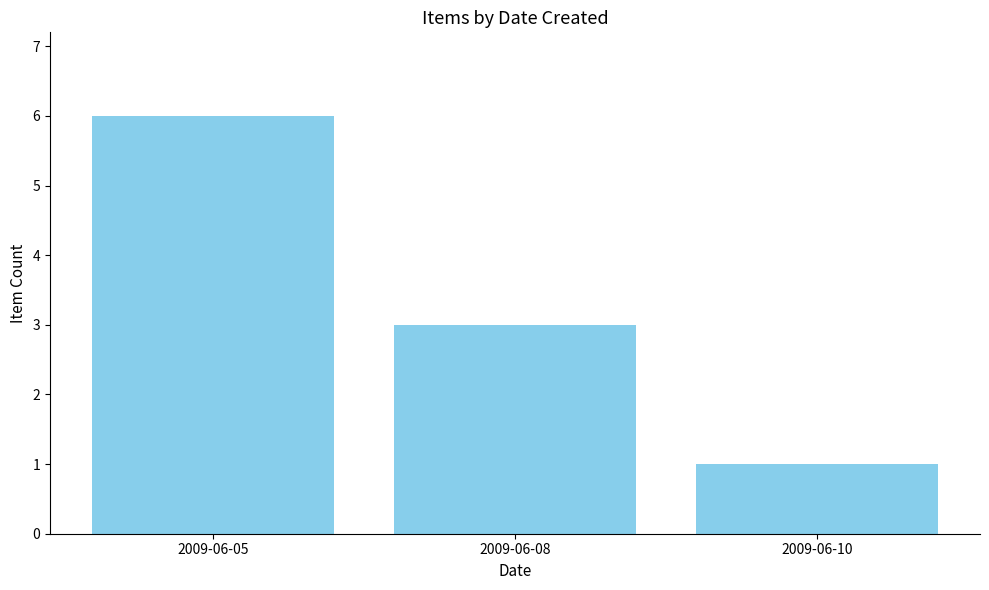

At which category does the chart reach its peak across all series?

2009-06-05